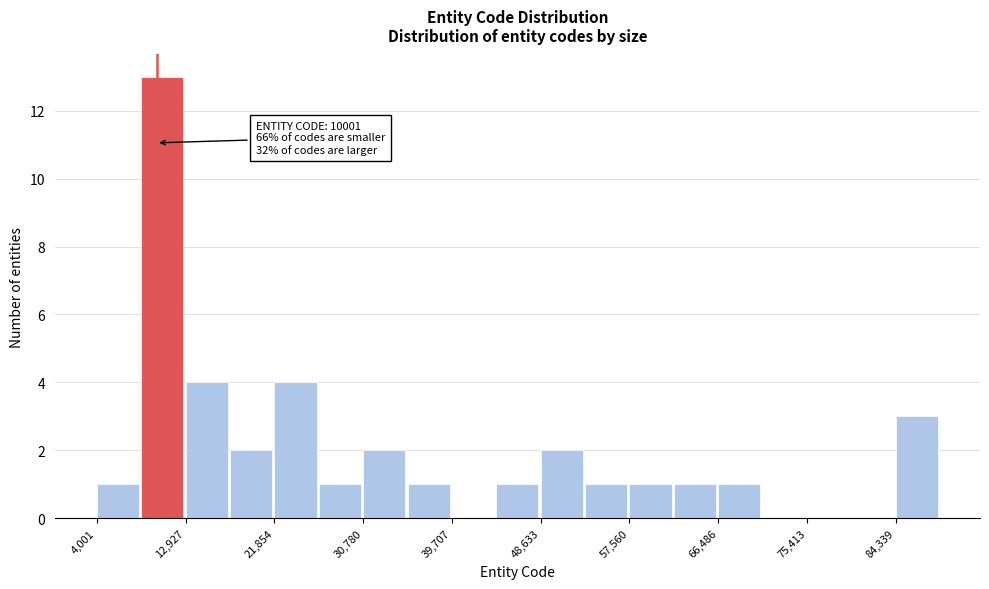

Over which range of the x-axis is the bar tallest?

8000 to 13000